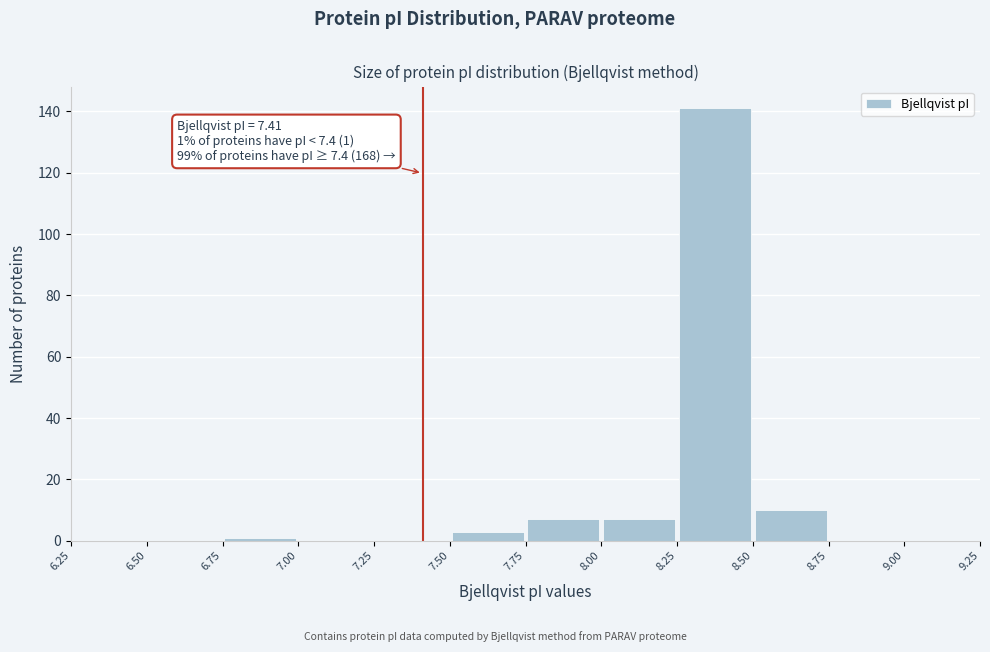

Which range on the x-axis has the tallest bar?

8.25 to 8.50